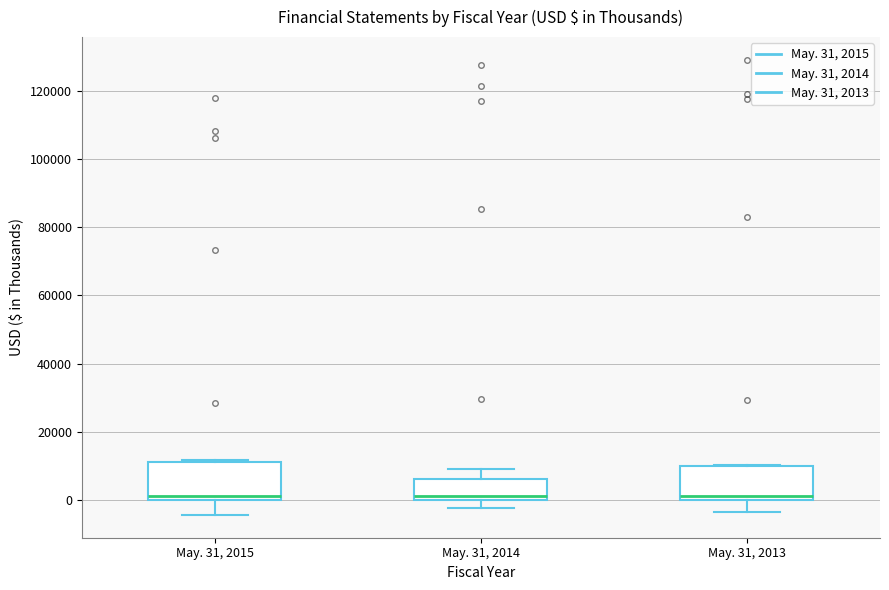

Reading left to right, read every box against the y-axis: the position of its median line, the range the box covers, and the ends of its whiskers. The values are not printed on the chart, so give them approximately, as read against the axis.

May. 31, 2015: median 2000, box 0 to 12000, whiskers -4000 to 12000
May. 31, 2014: median 2000, box 0 to 6000, whiskers -2000 to 10000
May. 31, 2013: median 2000, box 0 to 10000, whiskers -4000 to 10000